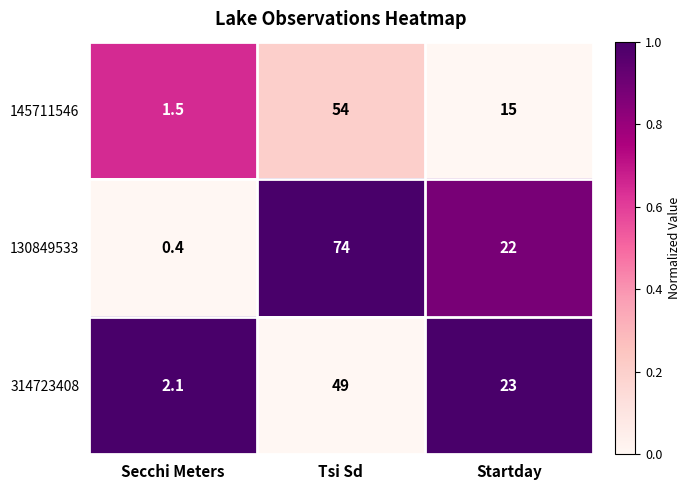

Reading left to right, extract all data points from this chart.

145711546: Secchi Meters=1.5	Tsi Sd=54.0	Startday=15.0
130849533: Secchi Meters=0.4	Tsi Sd=74.0	Startday=22.0
314723408: Secchi Meters=2.1	Tsi Sd=49.0	Startday=23.0